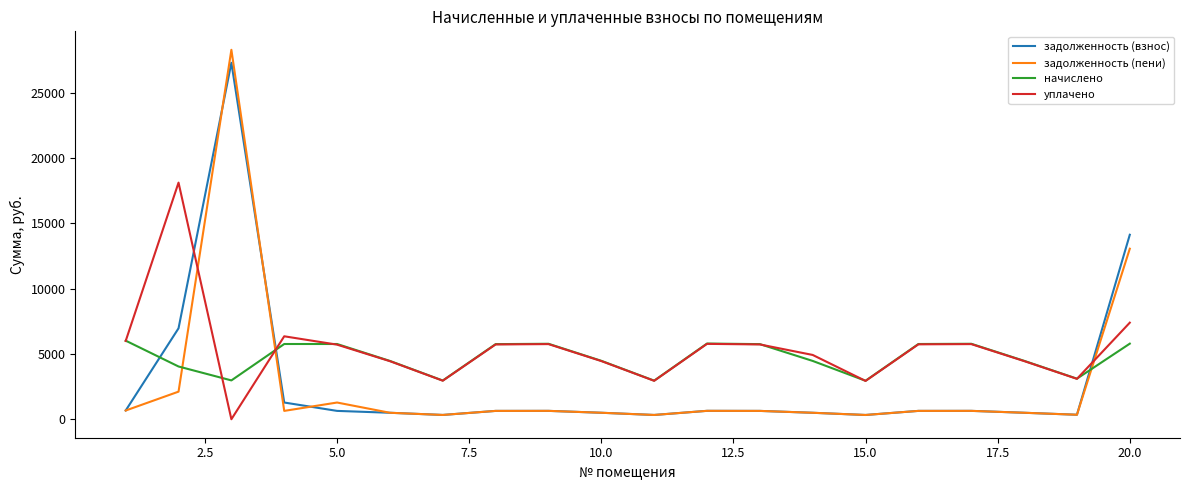

How many intersections are there between начислено and задолженность (пени)?

3